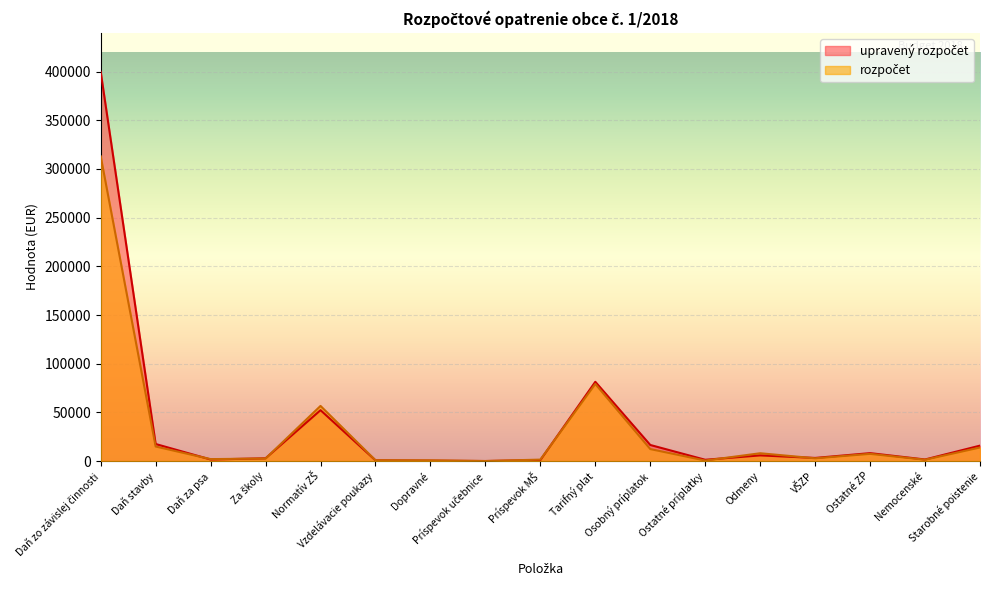

How many lines are shown in the chart?

2